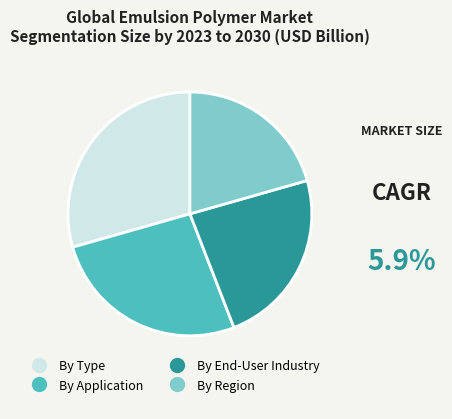

Is there any slice that represents more than half of the pie?

No